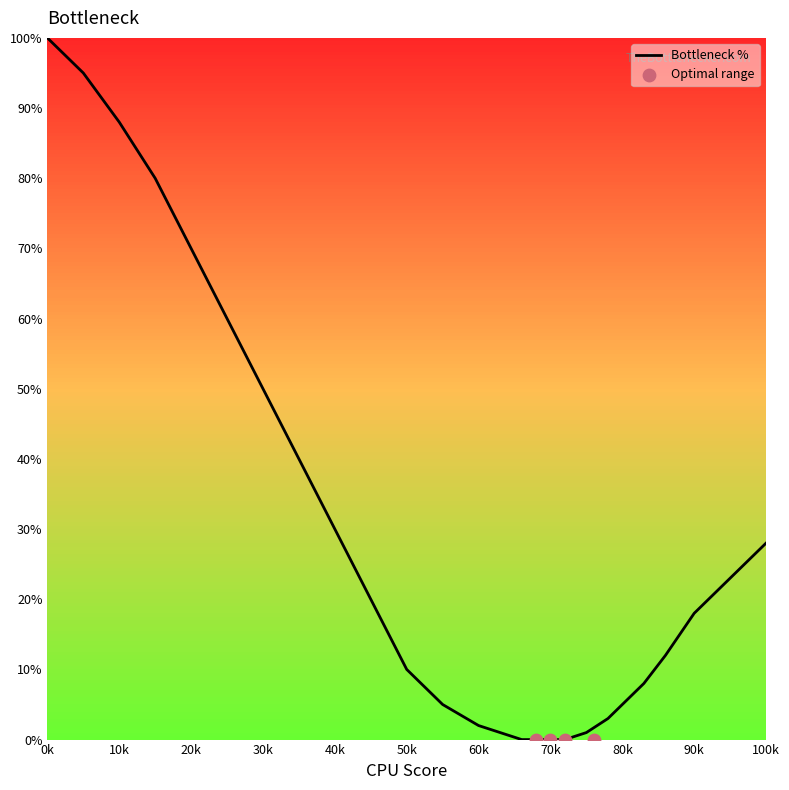

The value of Bottleneck % at 80k is 5. True or false?

True